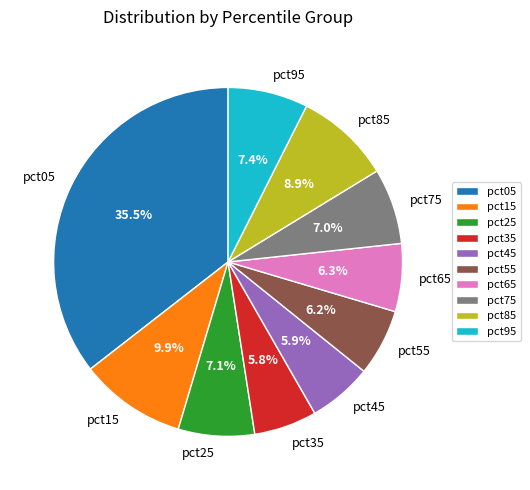

Combined, what portion of the pie is pct25 and pct65?

13.4%